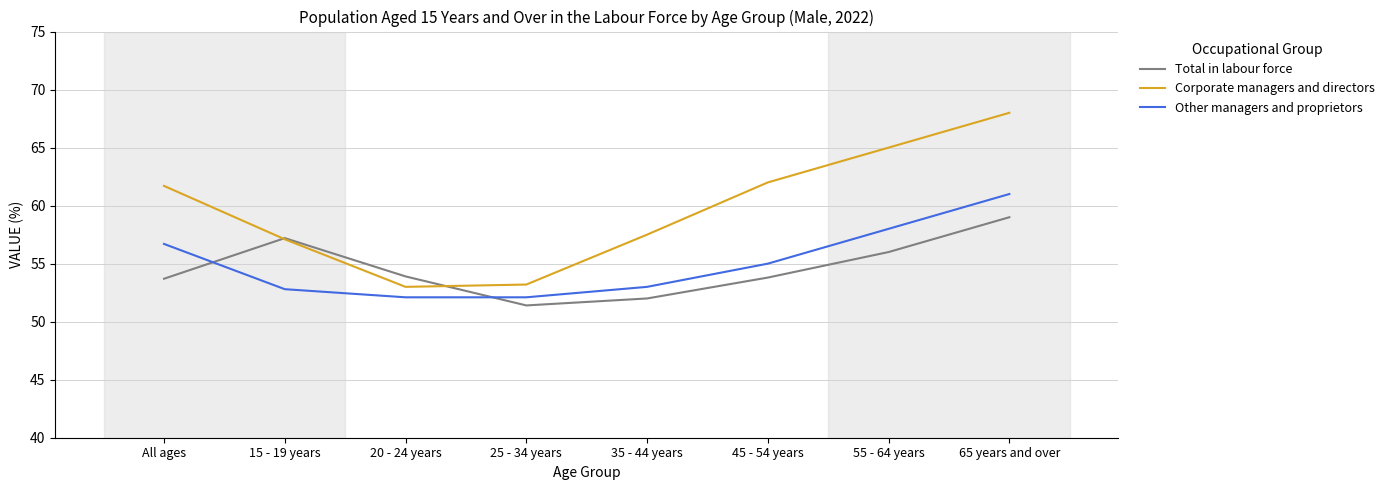

What position from the left is 35 - 44 years?

5